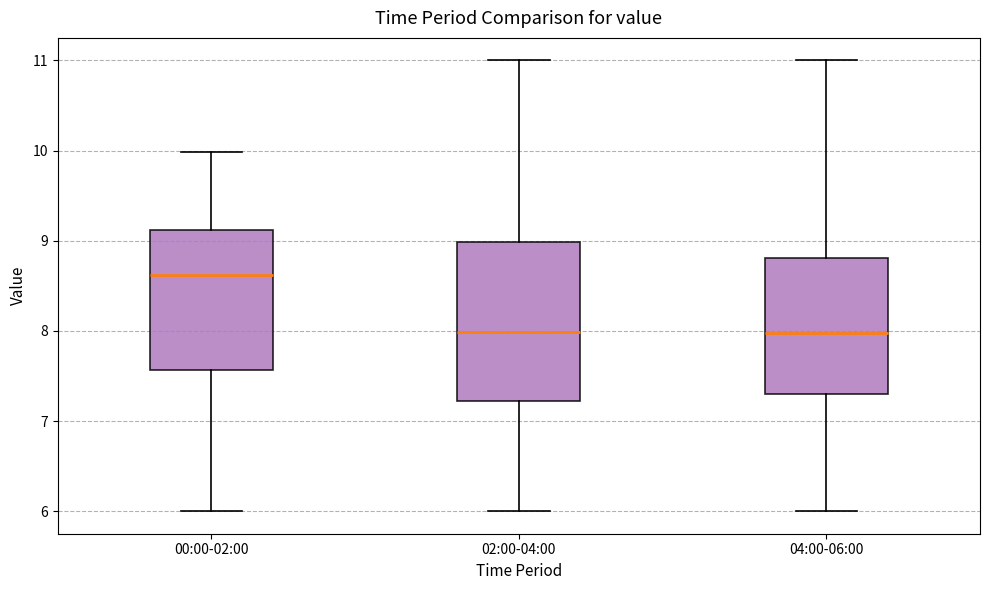

Which box is the tallest, from its lower edge to its upper edge?

02:00-04:00